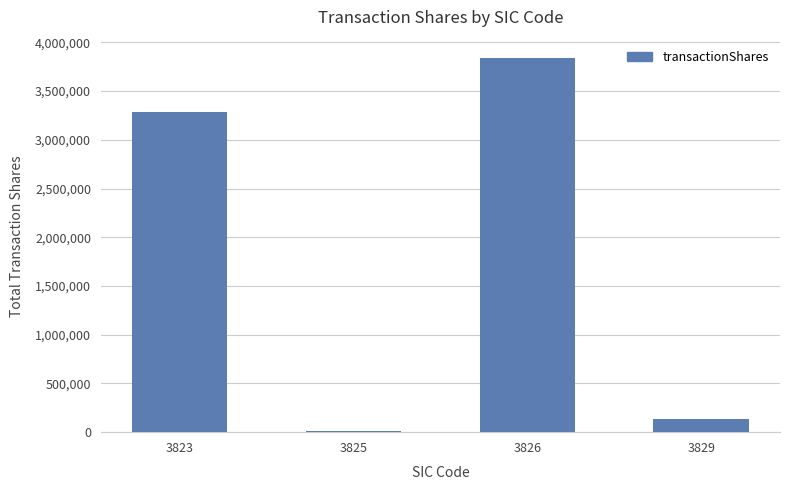

List the labels in order of value, largest first.

3826, 3823, 3829, 3825